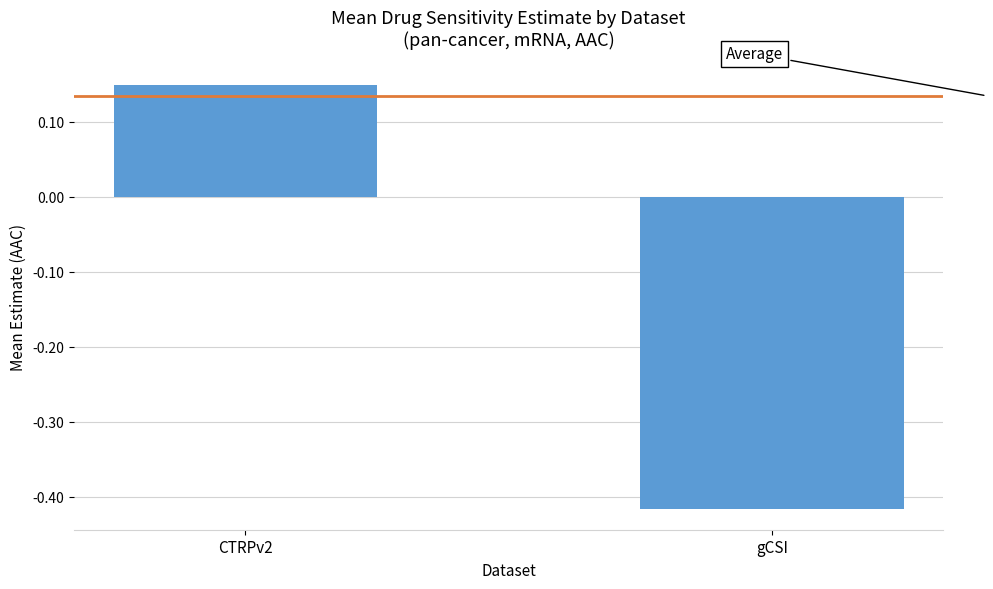

At which label does the data first exceed 0?

CTRPv2